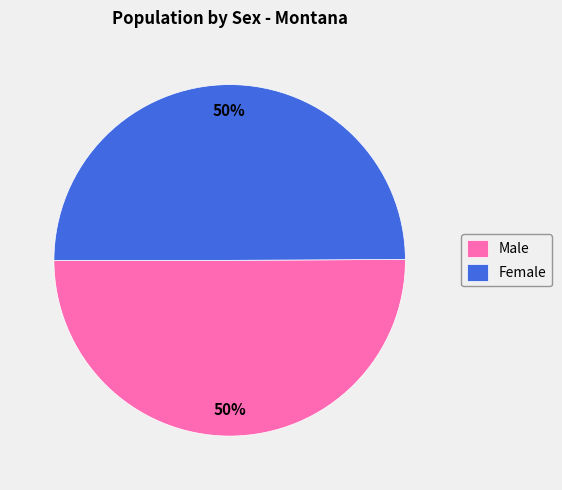

To the nearest percent, what is the average slice percentage?

50%